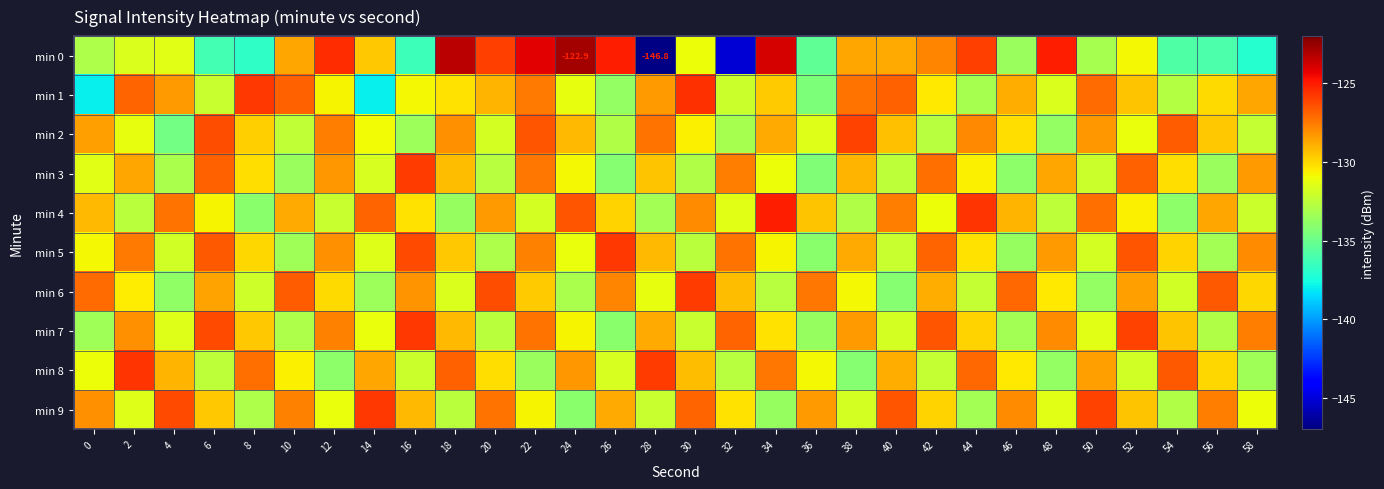

Count the number of data series in this chart.

10